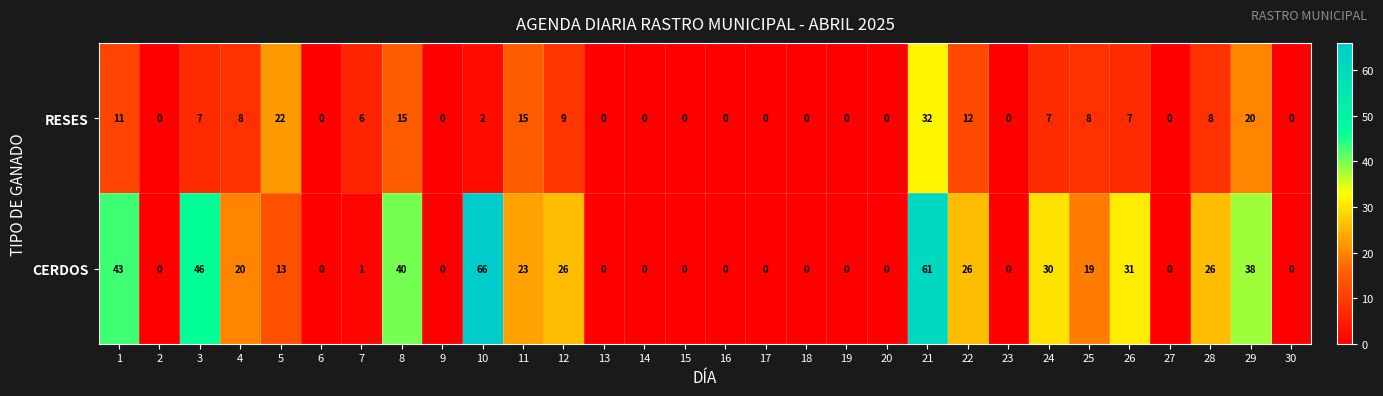

What is the sum of all CERDOS values?

509